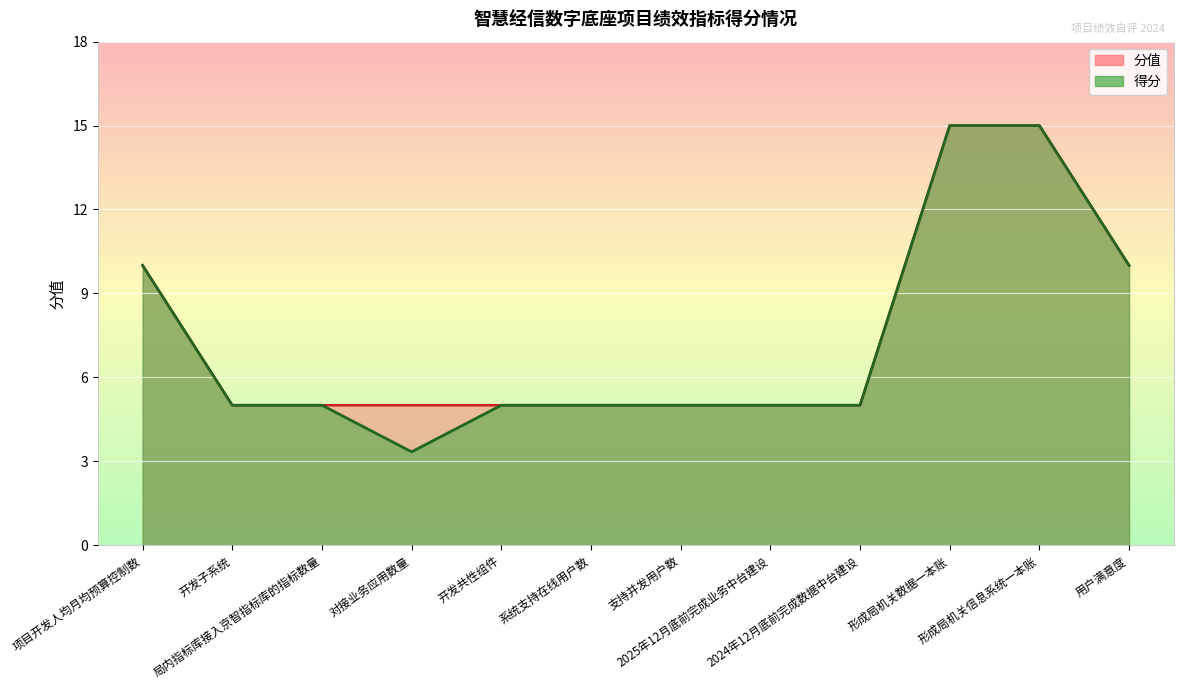

What is the smallest value displayed?

3.3